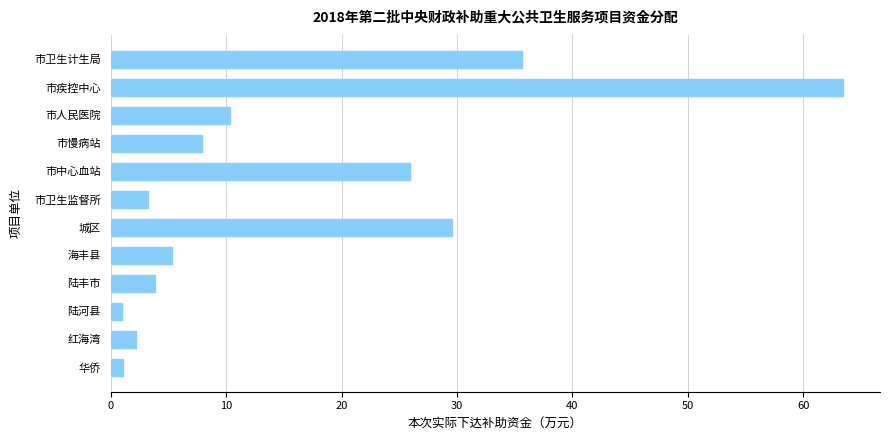

Are the bars grouped side by side (vs. stacked)?

No